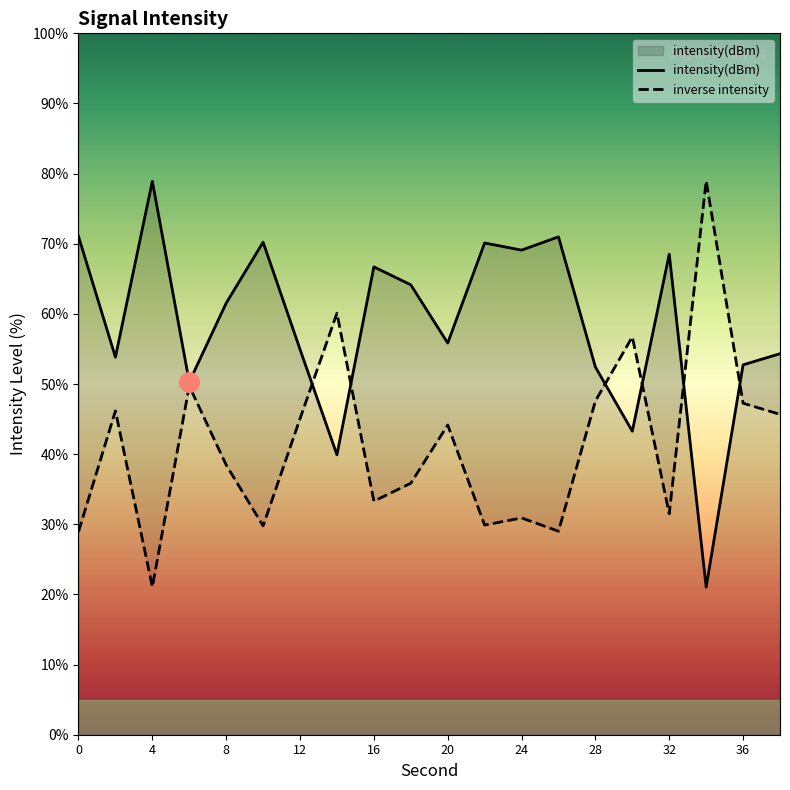

Is the value of intensity(dBm) at 8 greater than the value of inverse intensity at 11?

Yes